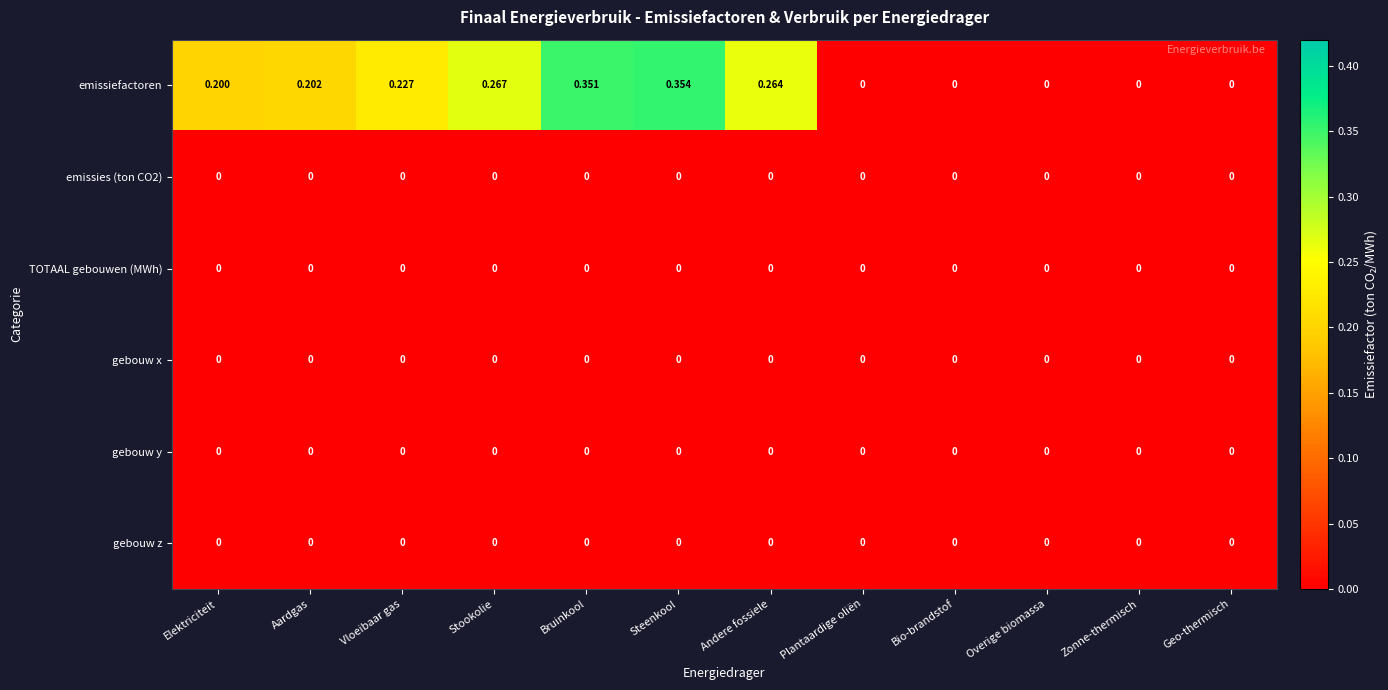

At which category is the sum across all series the highest?

Steenkool